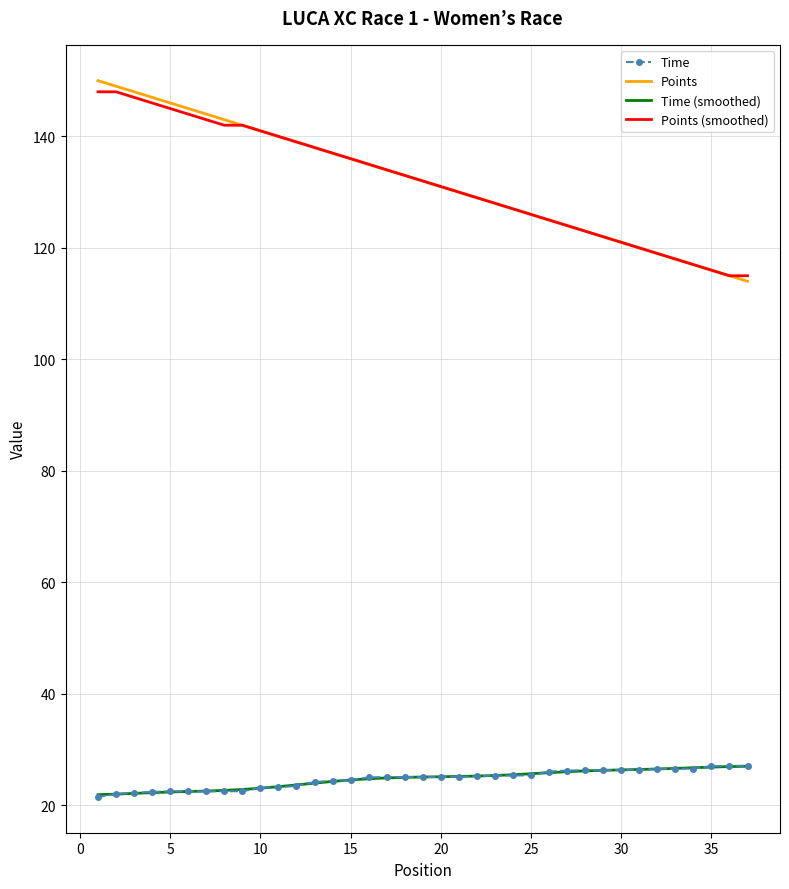

What are all the series names shown in the legend?

Time, Points, Time (smoothed), Points (smoothed)